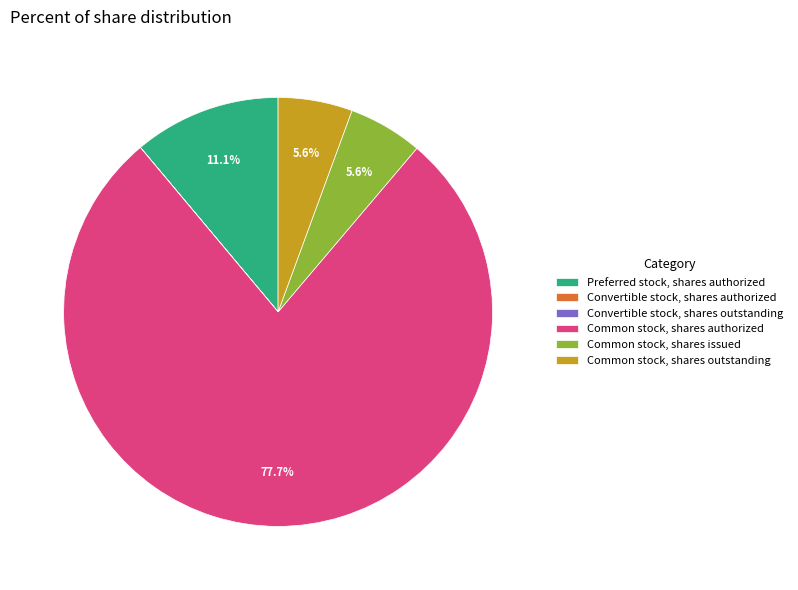

Is there a majority slice in this chart?

Yes